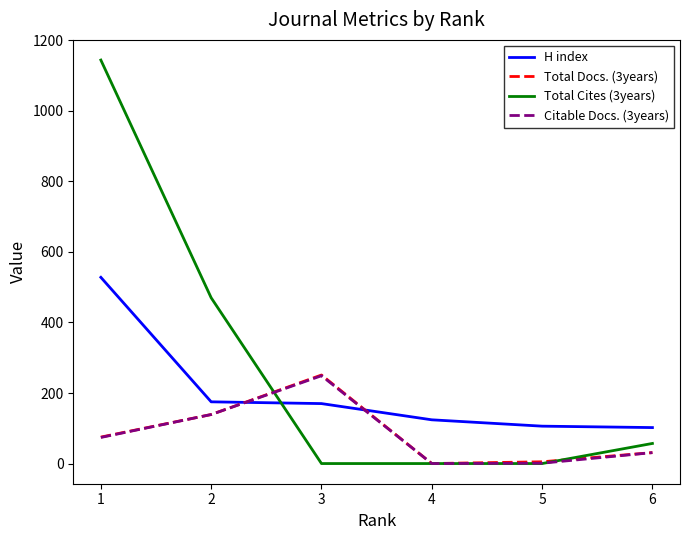

How many interior local valleys does the Total Docs. (3years) series have?

1